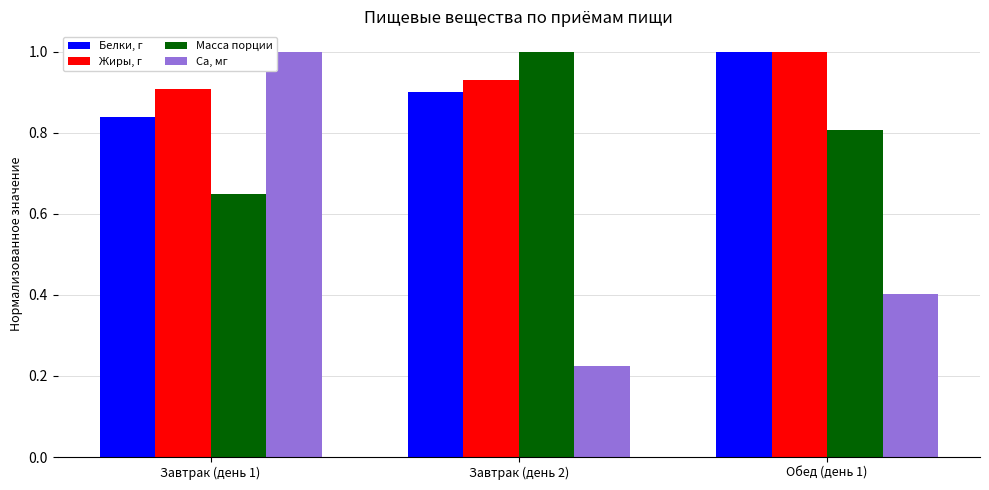

How many bars are there in each group?

4